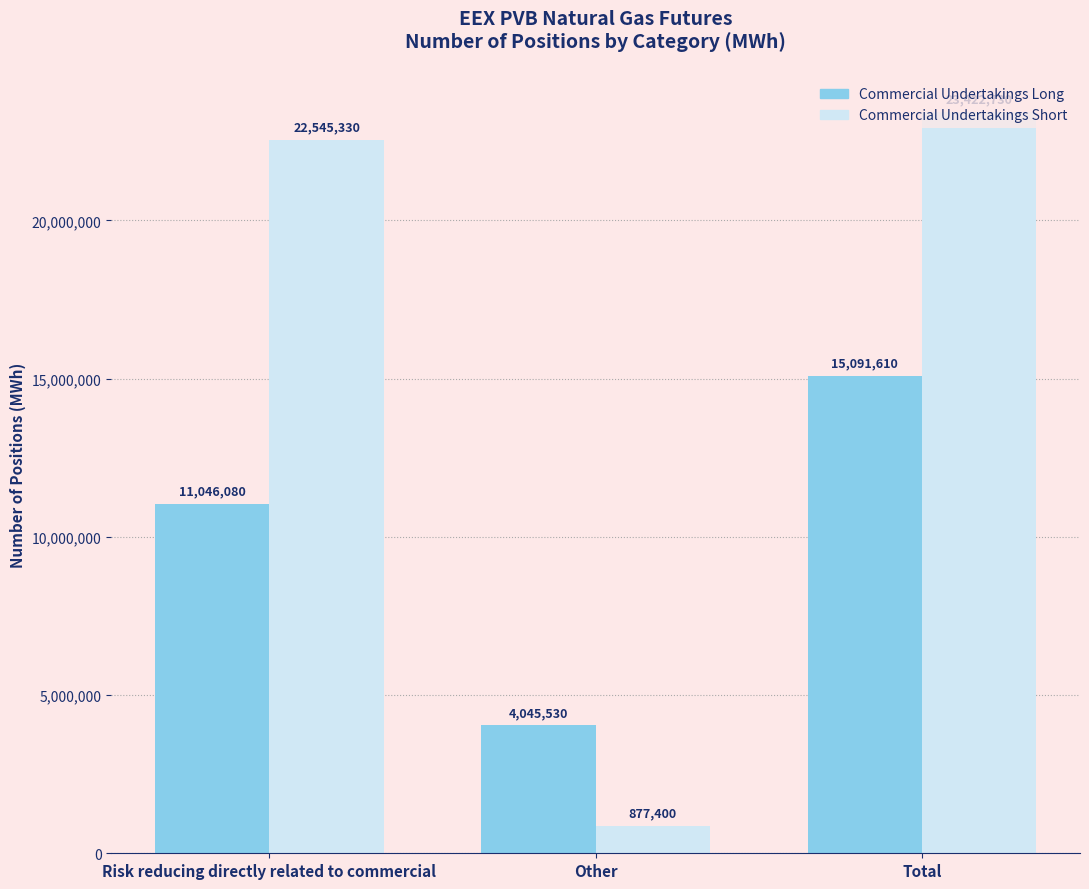

Which series has the largest range (max minus min)?

Commercial Undertakings Short